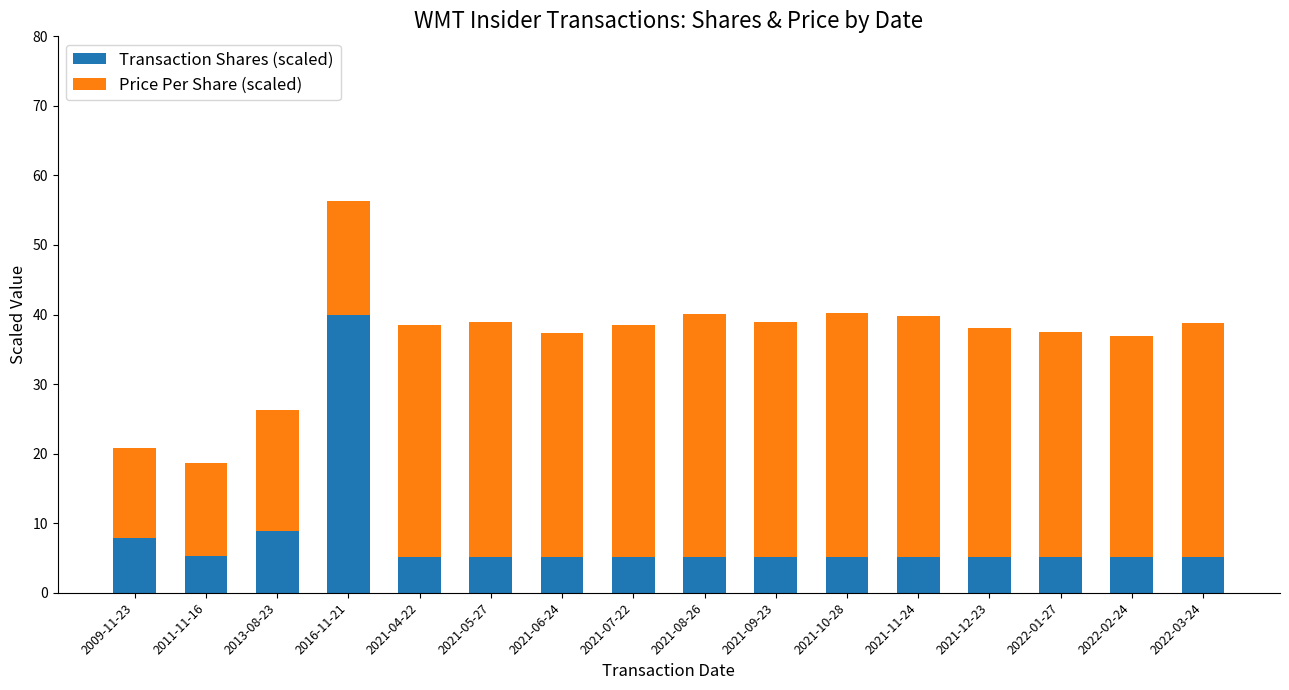

Is it true that Transaction Shares (scaled) equals 5.2 at 2021-10-28?

True